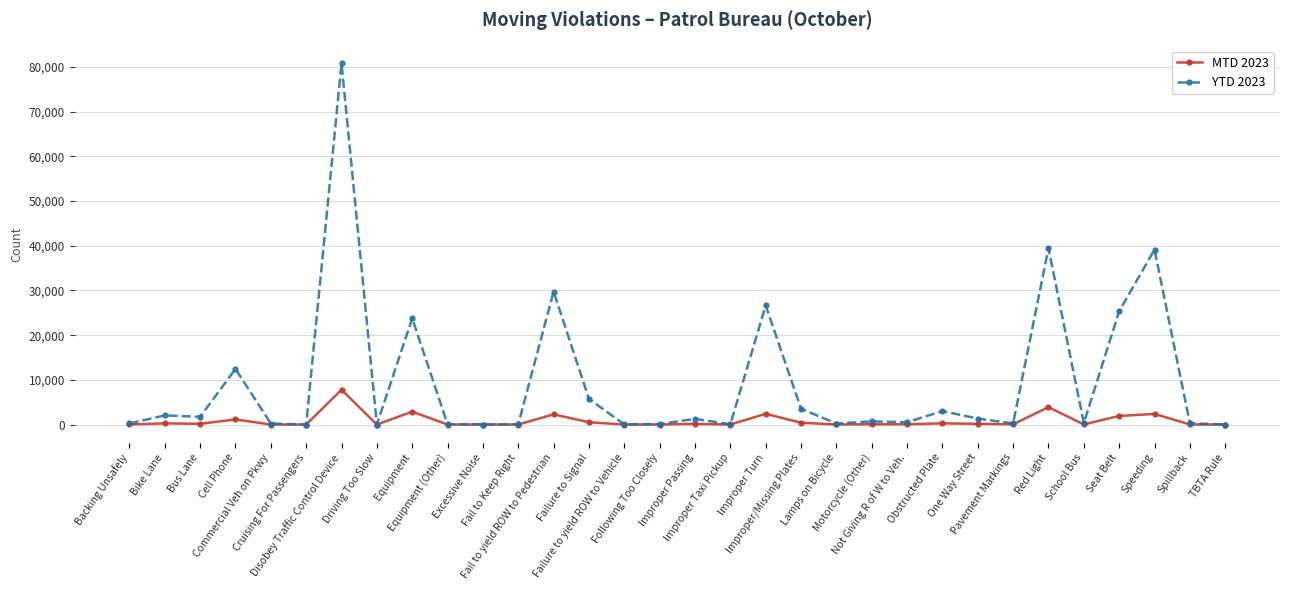

True or false: MTD 2023 has more than 1 interior local peaks.

True